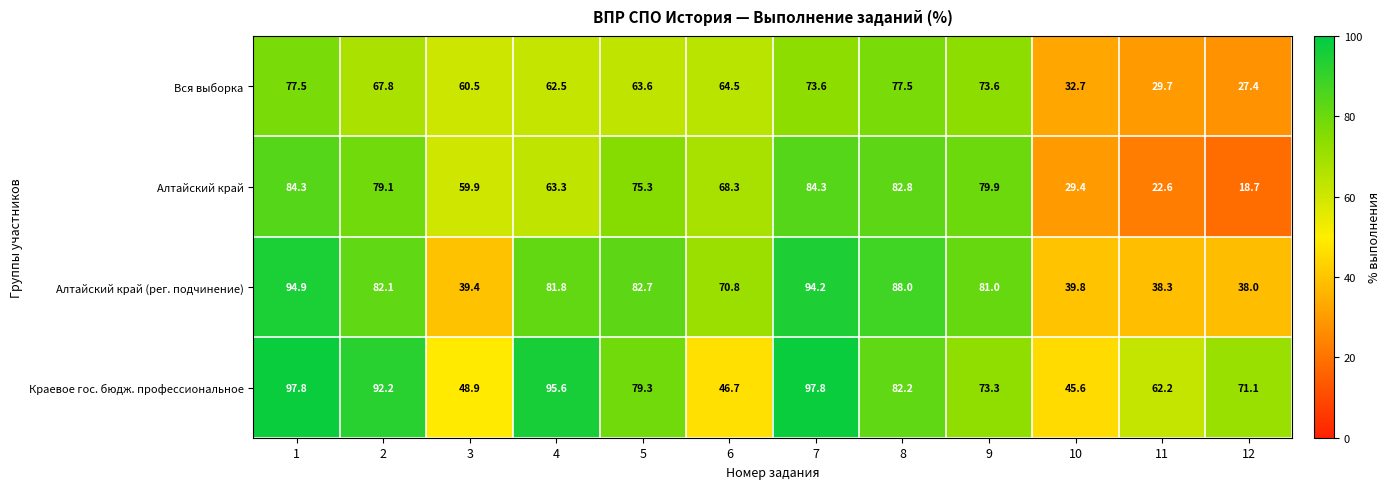

What is the difference between the second highest and second lowest values in the Вся выборка series?

47.8